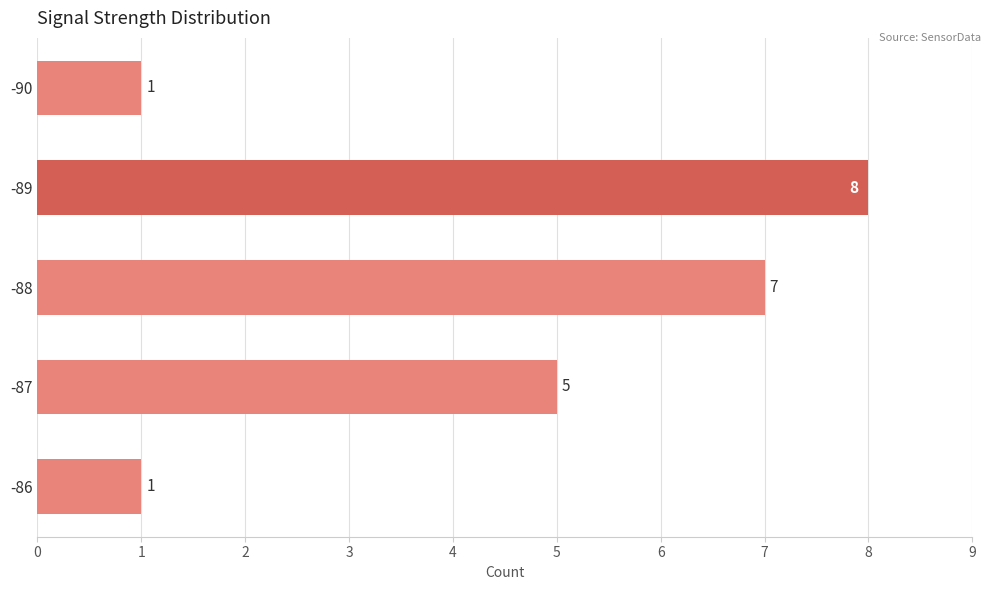

Reading top to bottom, transcribe all the data shown in this chart.

-90=1	-89=8	-88=7	-87=5	-86=1